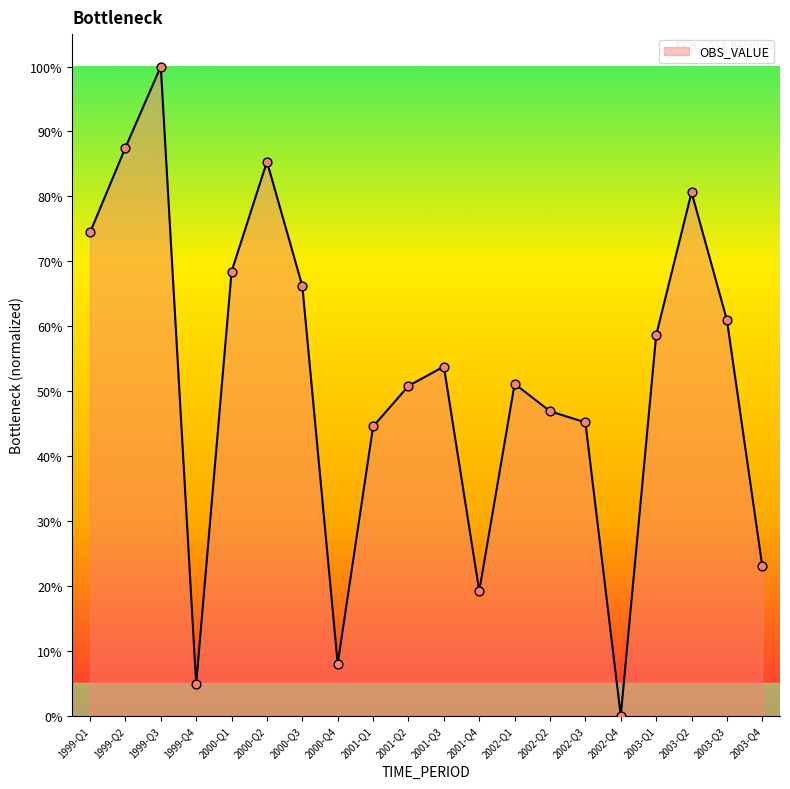

Between 2000-Q1 and 2000-Q4, which is larger?

2000-Q1